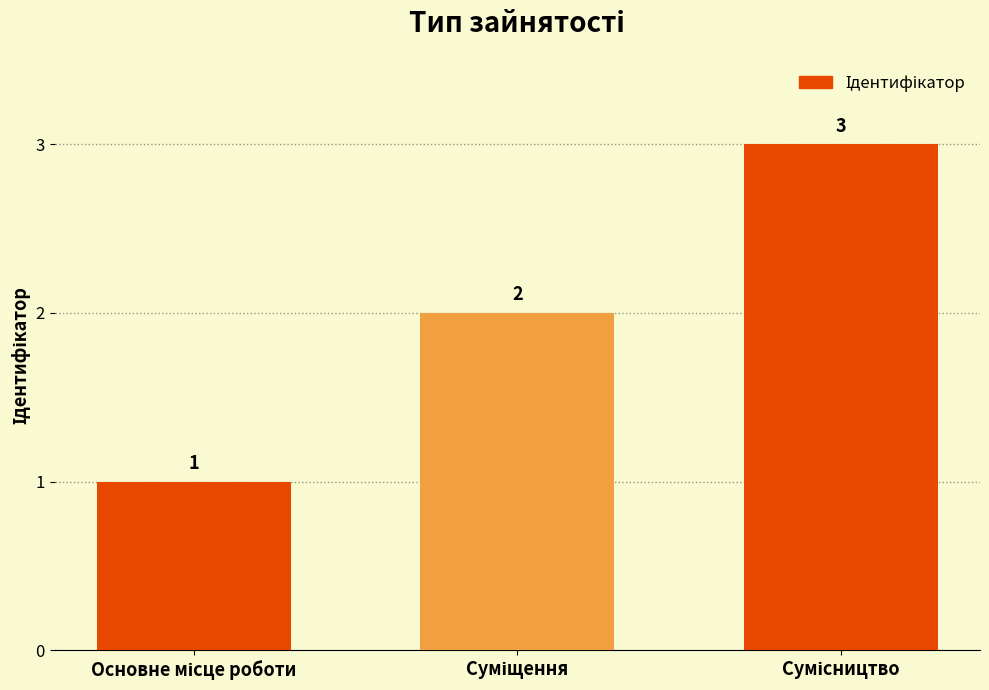

Reading left to right, what are all the values shown in this chart?

1	2	3